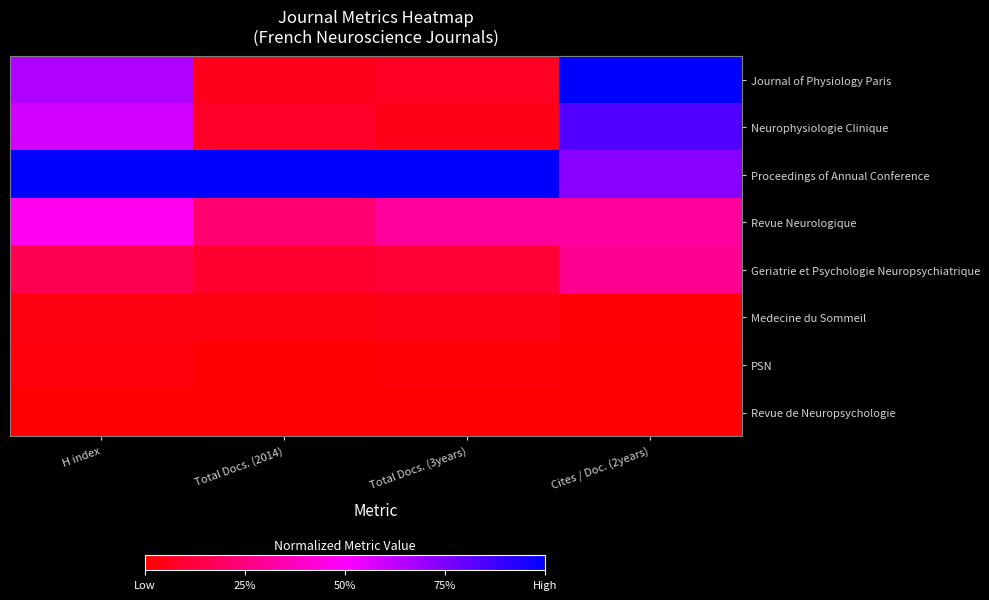

Between H index and Cites / Doc. (2years), which series saw the biggest shift?

Journal of Physiology Paris